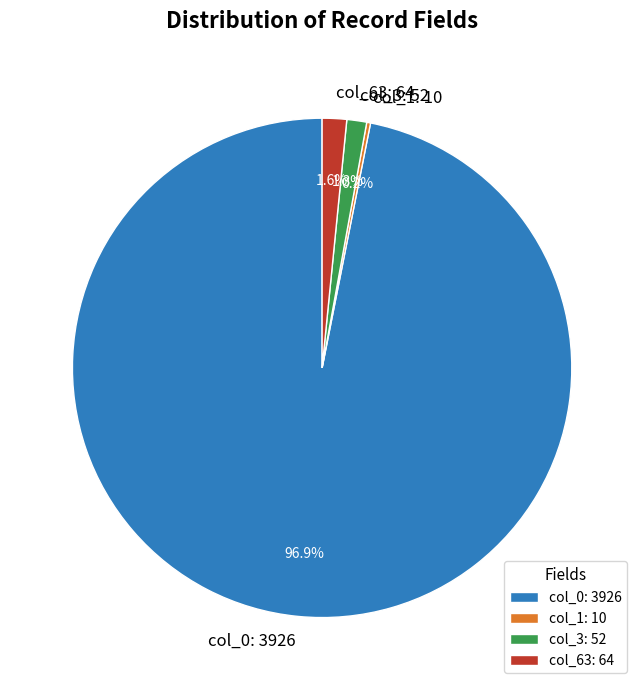

Do col_3: 52 and col_63: 64 together represent more than half of the pie?

No